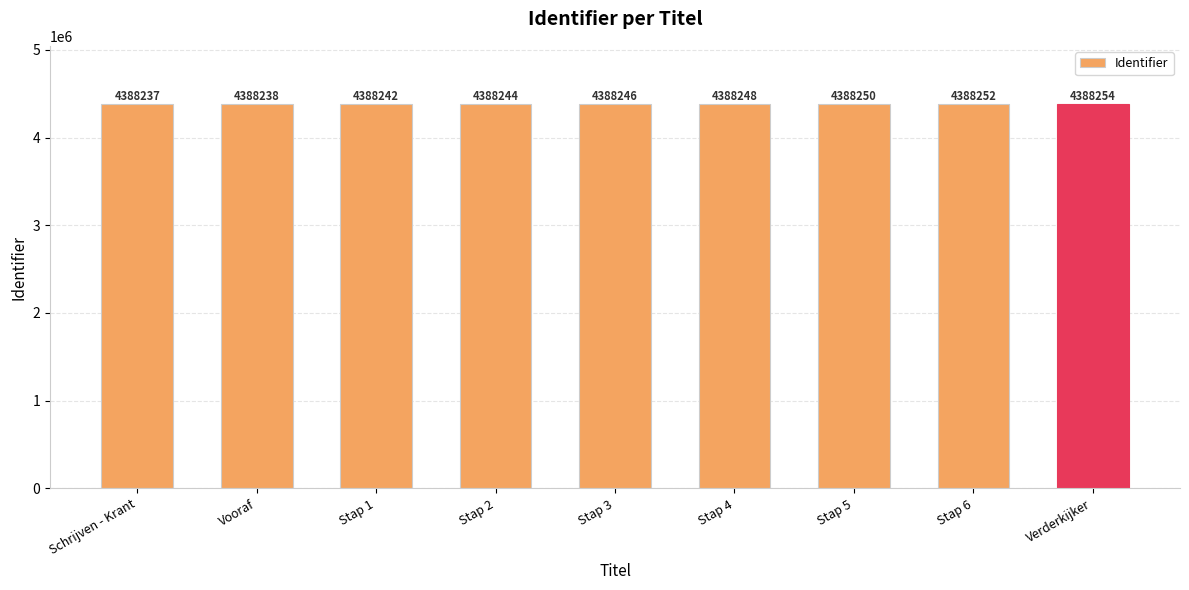

How many series are shown in this chart?

1